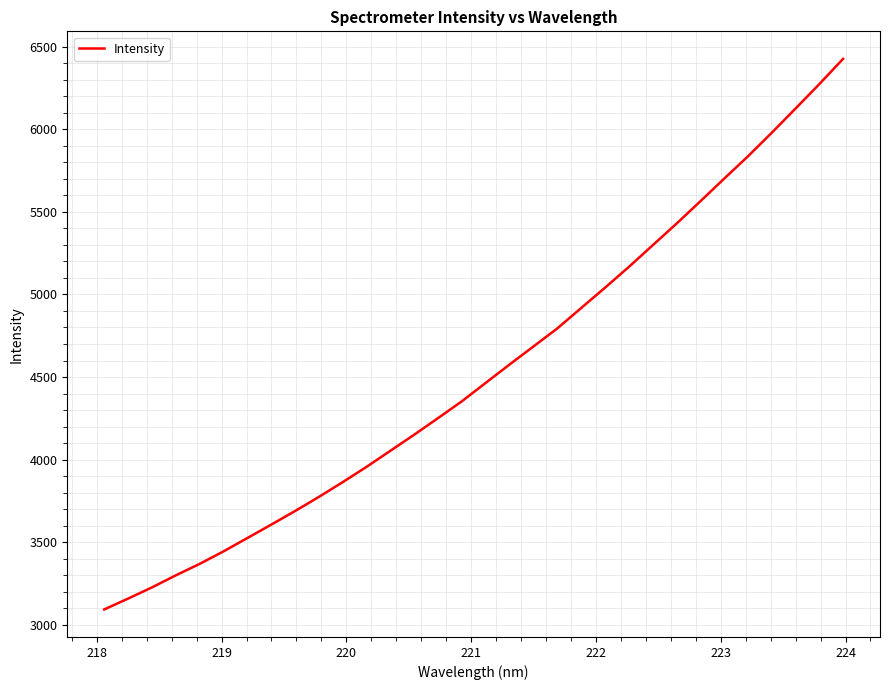

What is the smallest value displayed?

3092.0